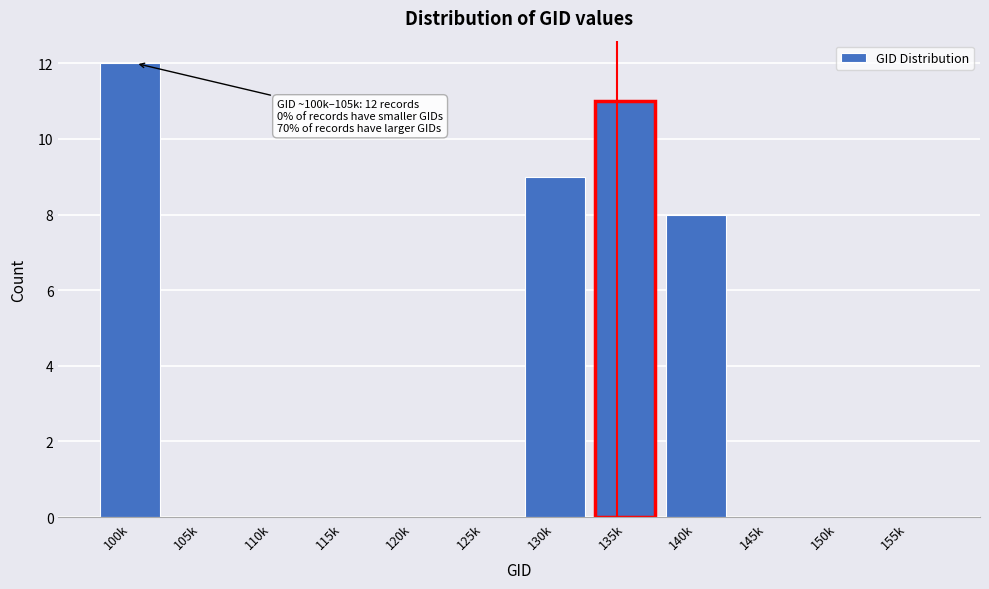

Reading left to right, transcribe all the data shown in this chart.

100k=12	105k=0	110k=0	115k=0	120k=0	125k=0	130k=9	135k=11	140k=8	145k=0	150k=0	155k=0